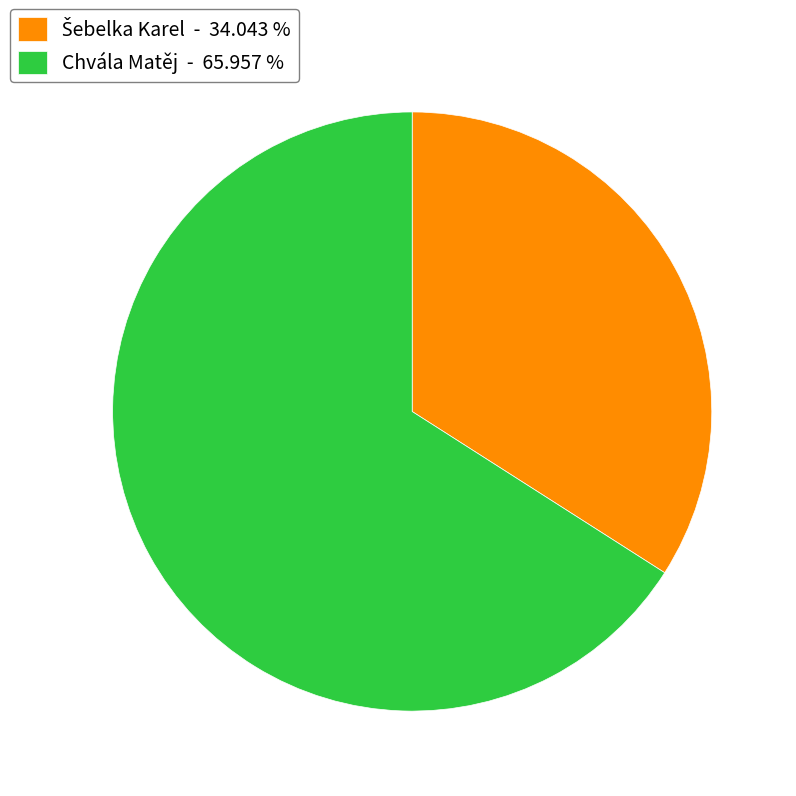

True or false: Chvála Matěj accounts for 66% of the total.

True